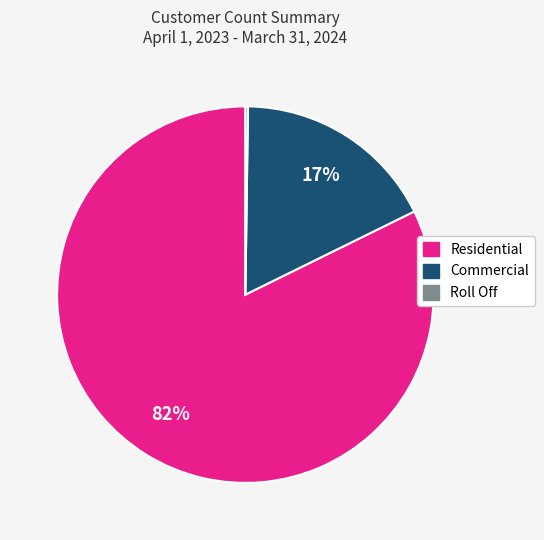

Which slice is the largest?

Residential